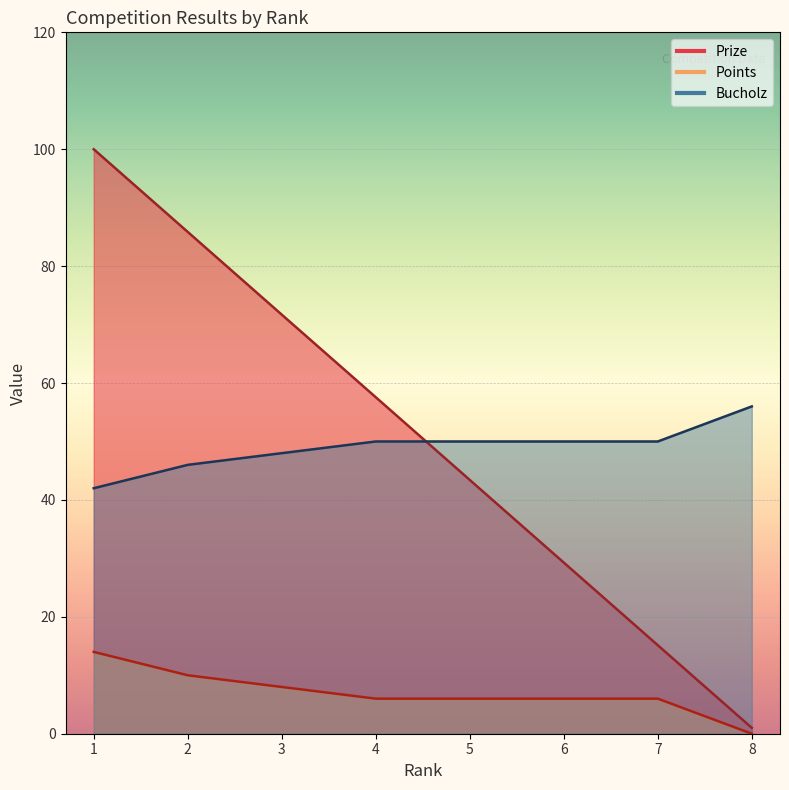

The Points series shows 6.0 at 6. True or false?

True